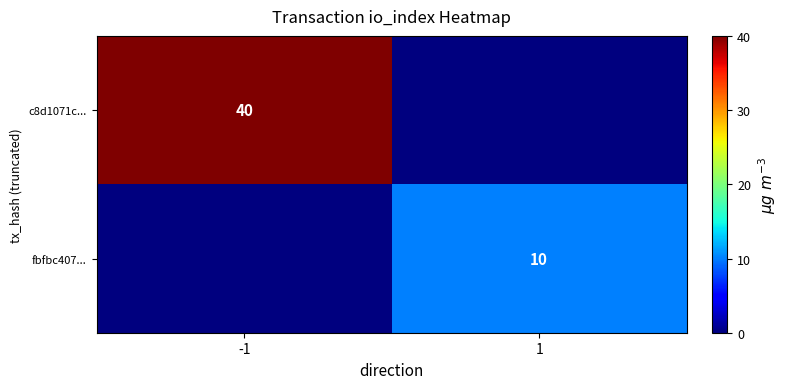

The fbfbc407... series shows 6 at 1. True or false?

False